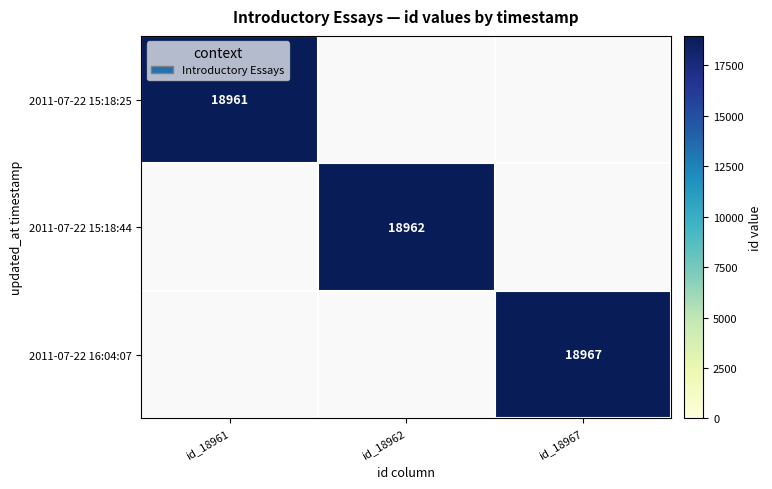

Is it true that 2011-07-22 15:18:44 equals 30540.6 at id_18962?

False